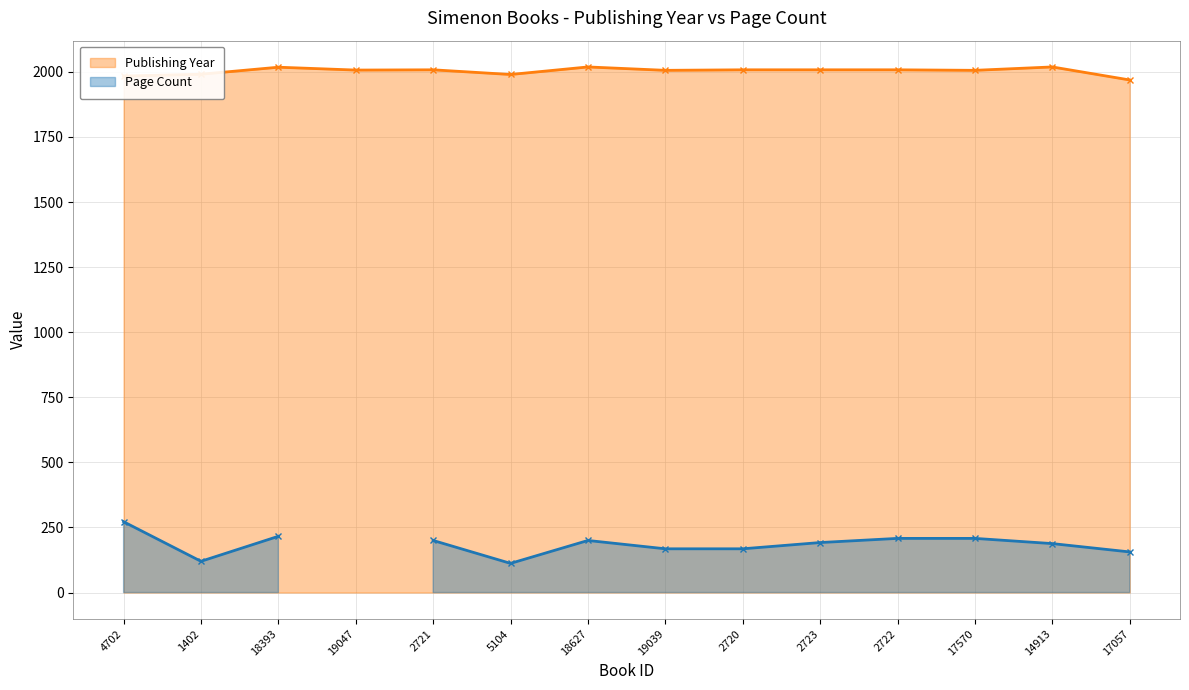

What is the difference between the values at 17570 and 19047?

1